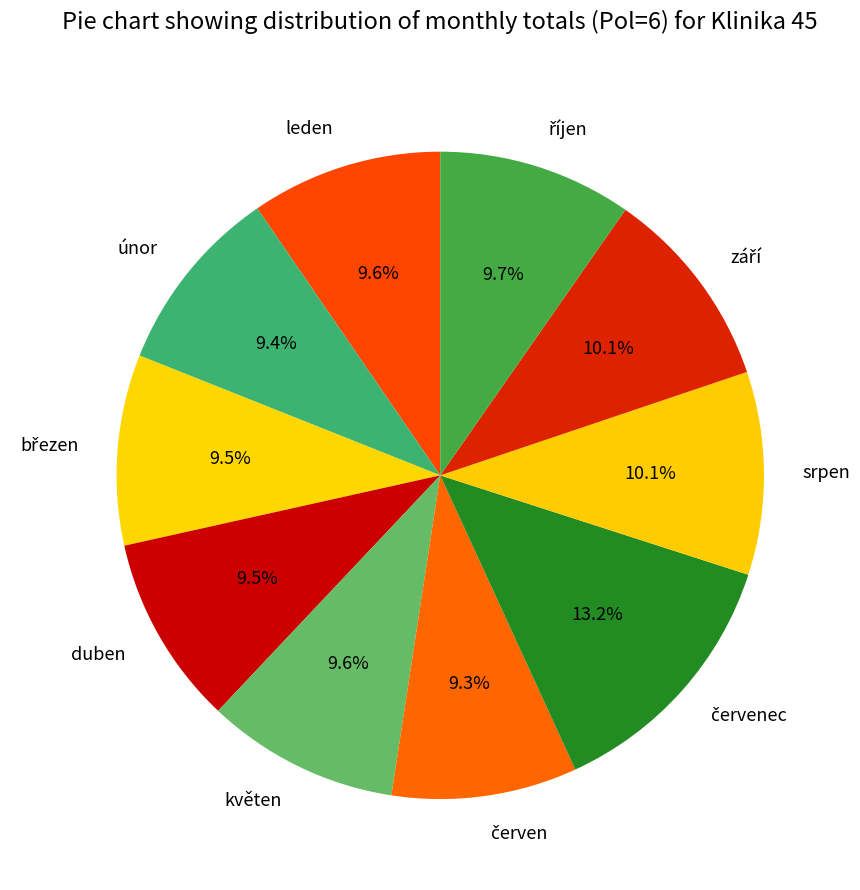

Is únor the majority of the pie?

No